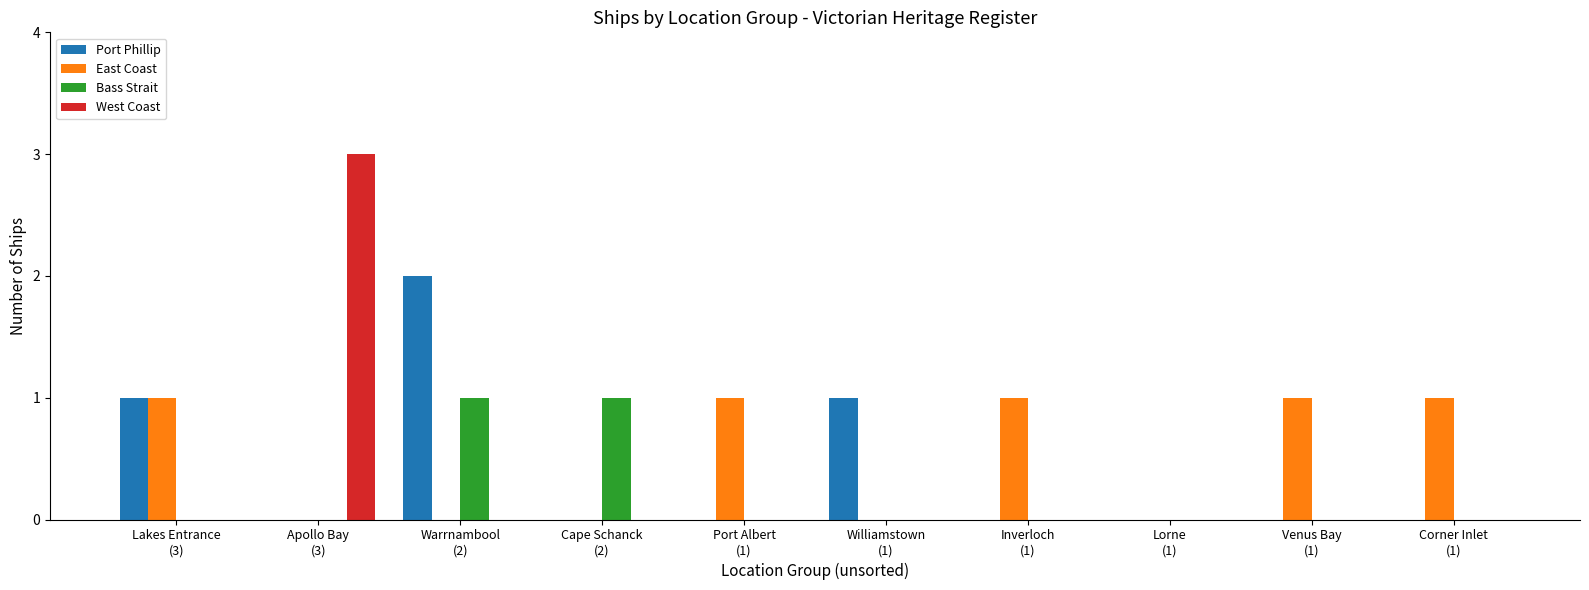

What is the difference between the East Coast values at Port Albert
(1) and Williamstown
(1)?

1